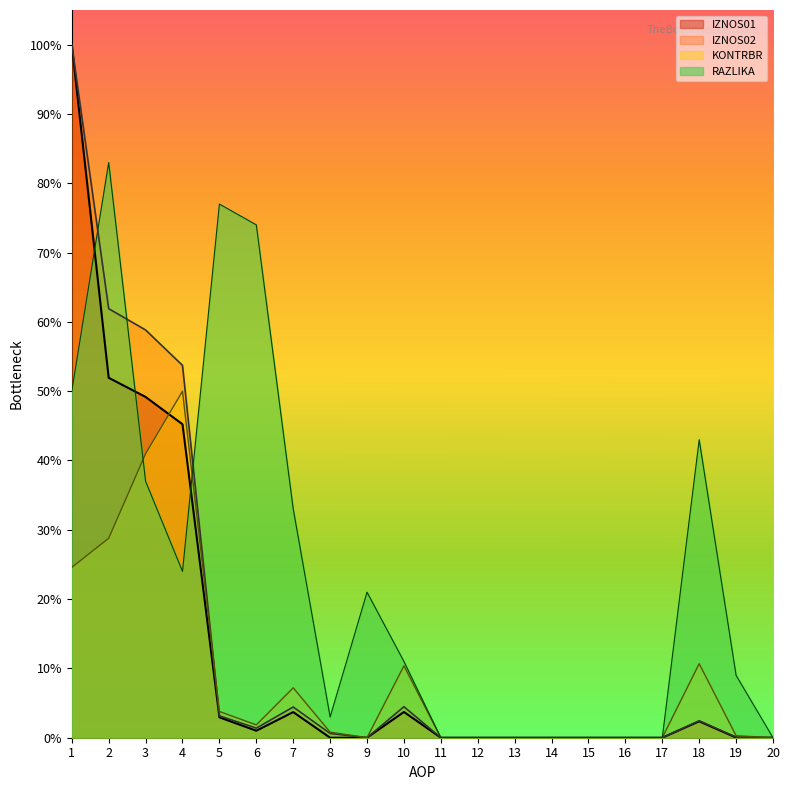

Between 3 and 10, which series saw the biggest shift?

IZNOS02